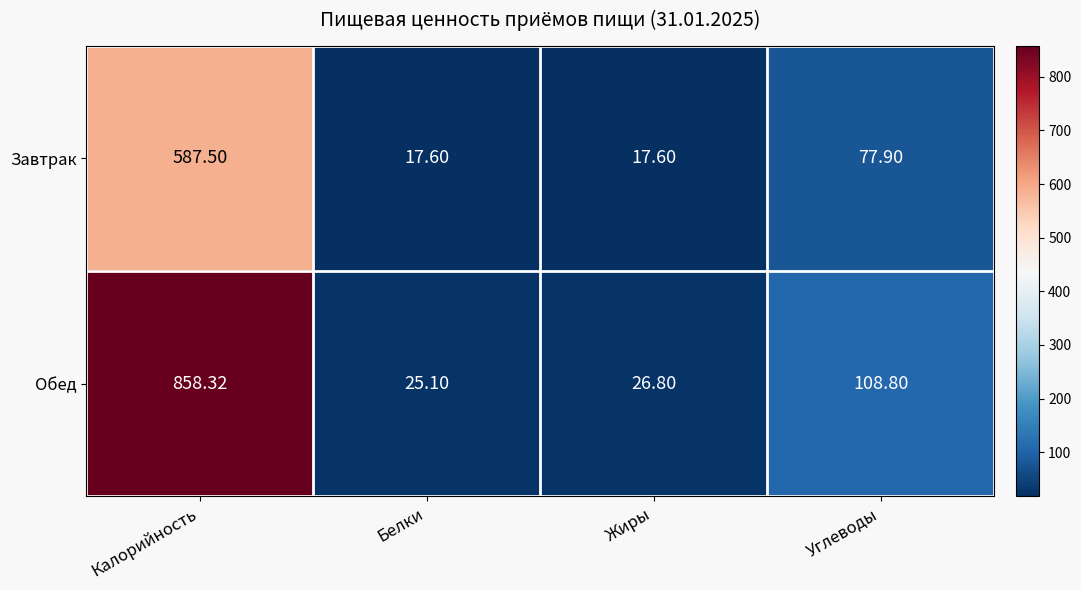

What is the difference between the highest and lowest values at Углеводы?

30.9